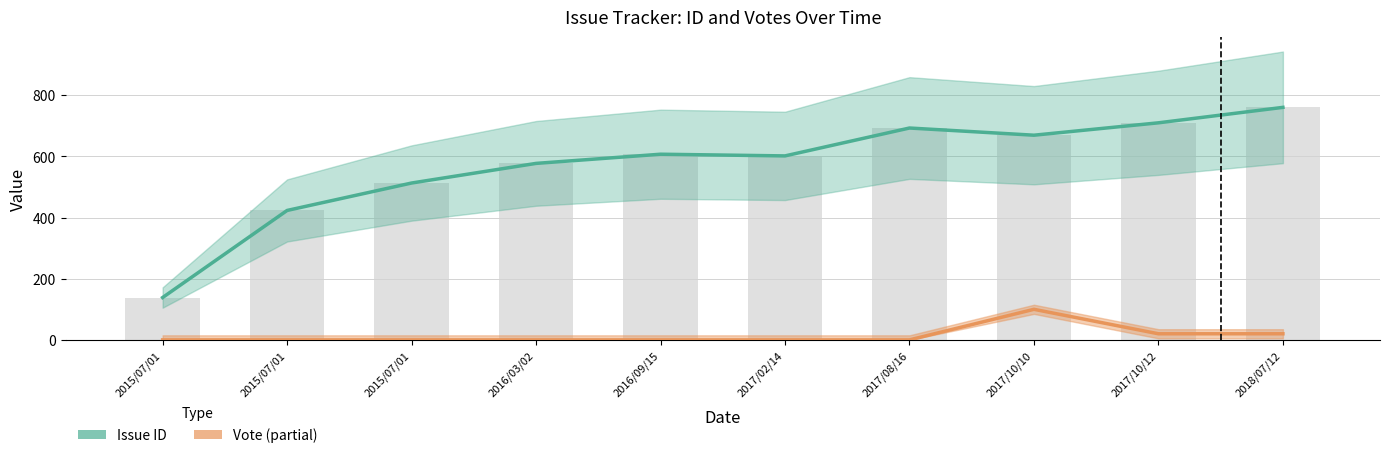

What are all the series names shown in the legend?

Issue ID, Vote